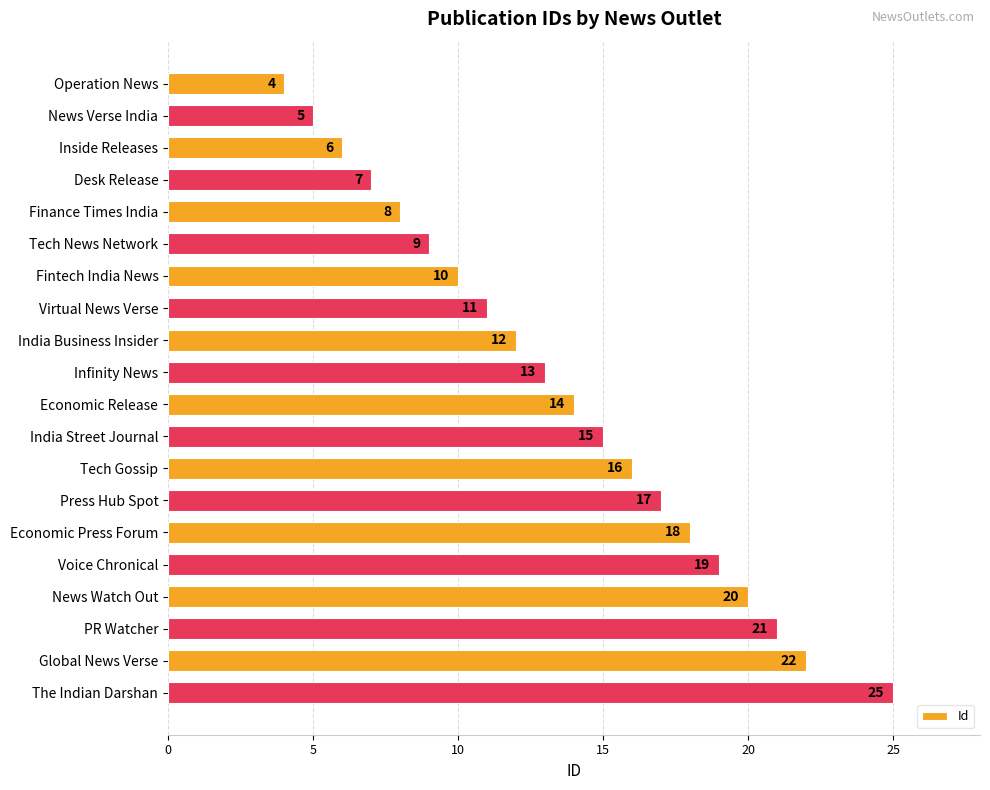

True or false: the data shows 4 at Virtual News Verse.

False